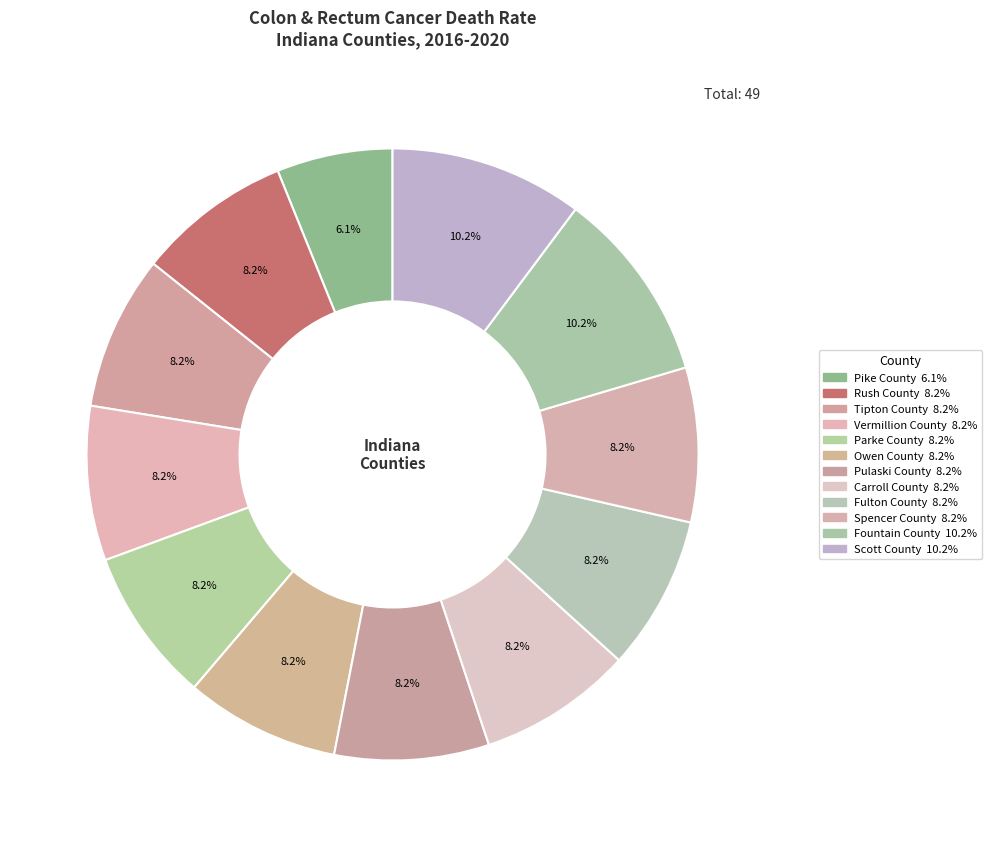

To the nearest percent, what is the difference between the largest and smallest slice percentages?

4%